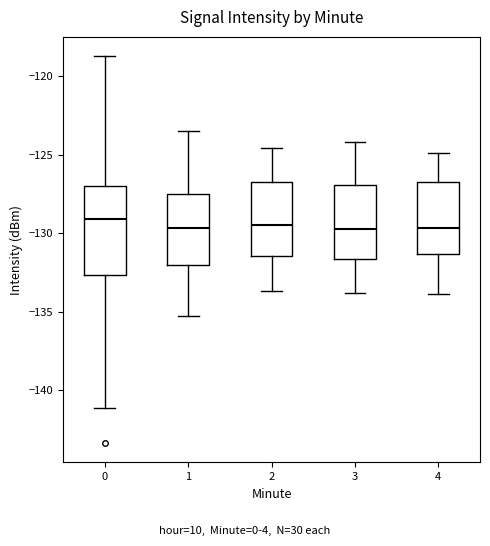

Where is the lower edge of the box at x = 4 on the y-axis? The values are not printed on the chart, so give them approximately, as read against the axis.

-131.5